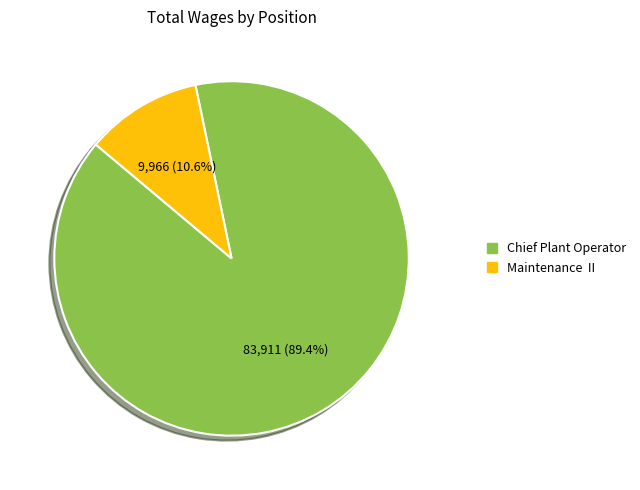

Is there a majority slice in this chart?

Yes